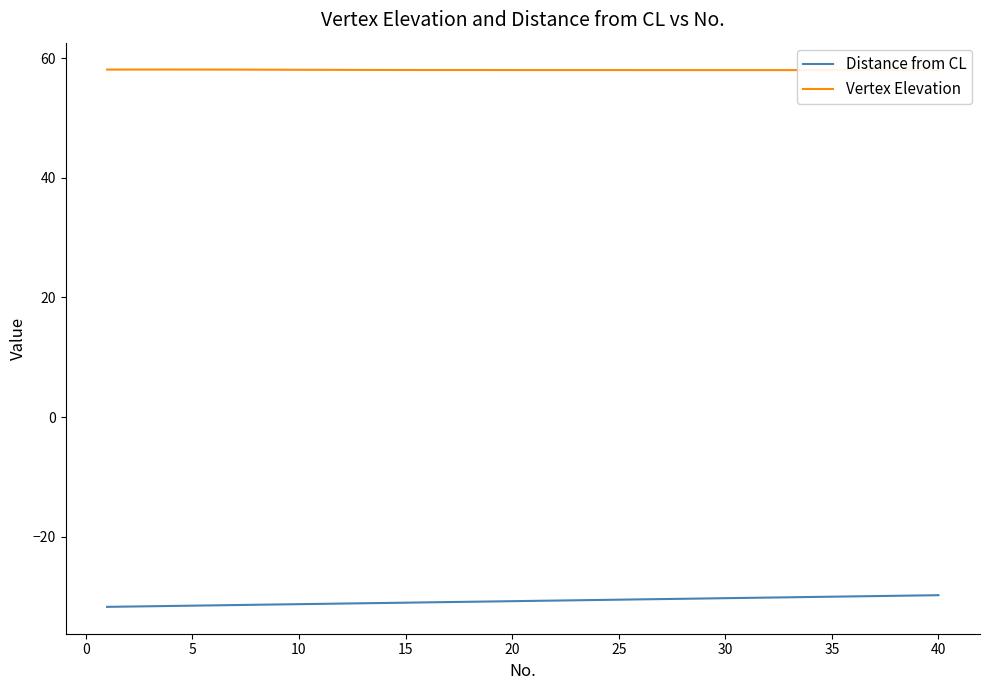

What is the lowest value of the Distance from CL series?

-31.7